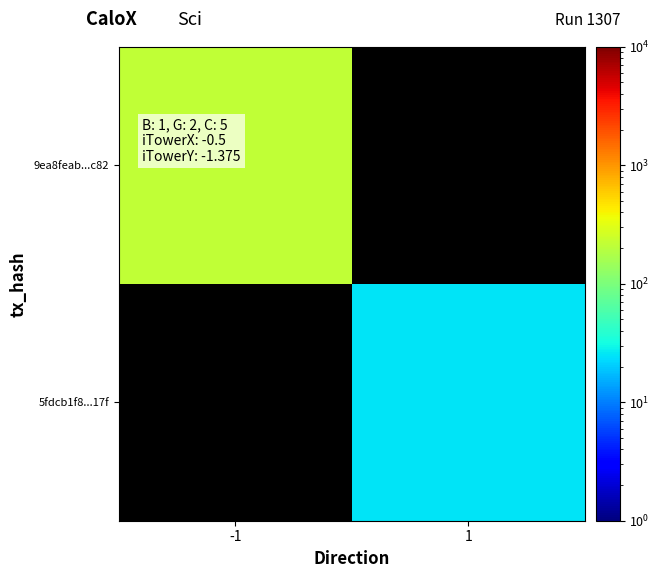

True or false: 5fdcb1f8...17f has a value of 36.0 at 1.

False